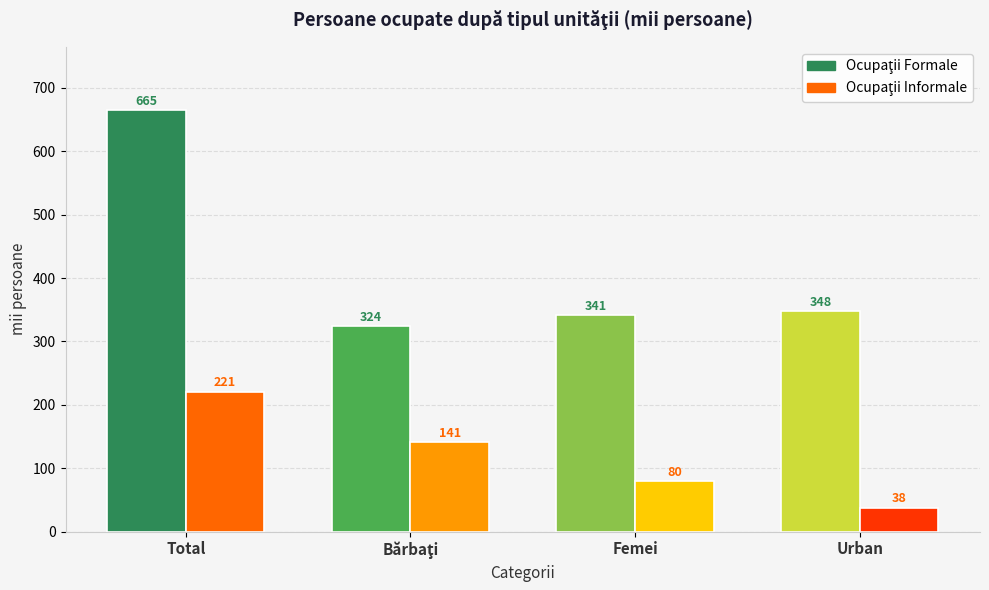

Between Total and Urban, which is larger?

Total